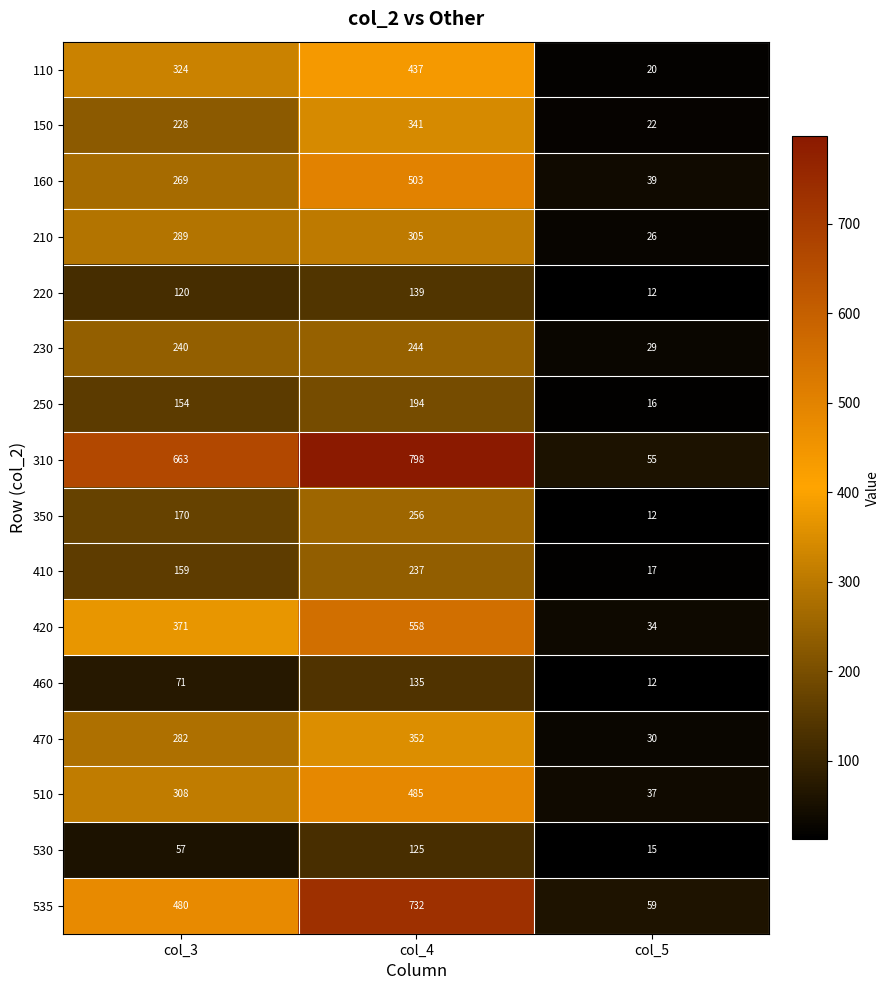

What is the maximum value for 210?

305